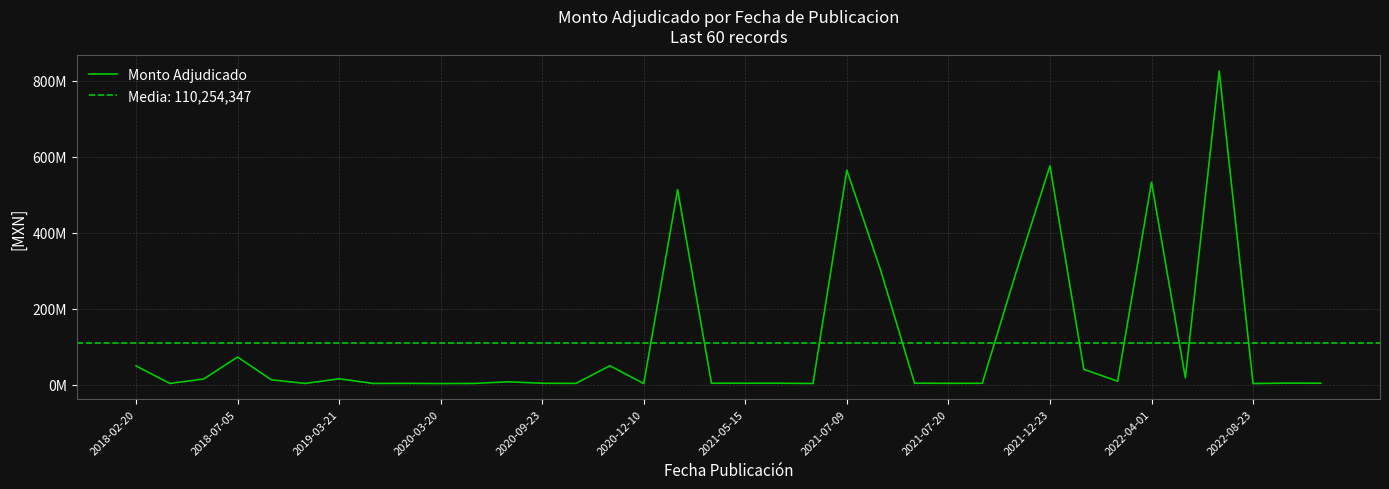

Reading right to left, list all the values displayed in this chart.

3910067.2	4123392.0	3000000.0	825894868.2	17875308.2	533509105.7	9133806.2	40392772.0	576499914.0	296018622.5	3695419.5	3655568.8	3857010.0	300953076.6	564997577.2	3169605.5	3858000.0	3856000.0	3867115.2	513765129.8	3020160.0	49885113.6	3518030.8	3760099.2	7636902.3	3323080.8	3028776.2	3484386.9	3311672.0	15495000.0	3315312.0	12800000.0	72846800.0	15000000.0	3198800.0	49500000.0